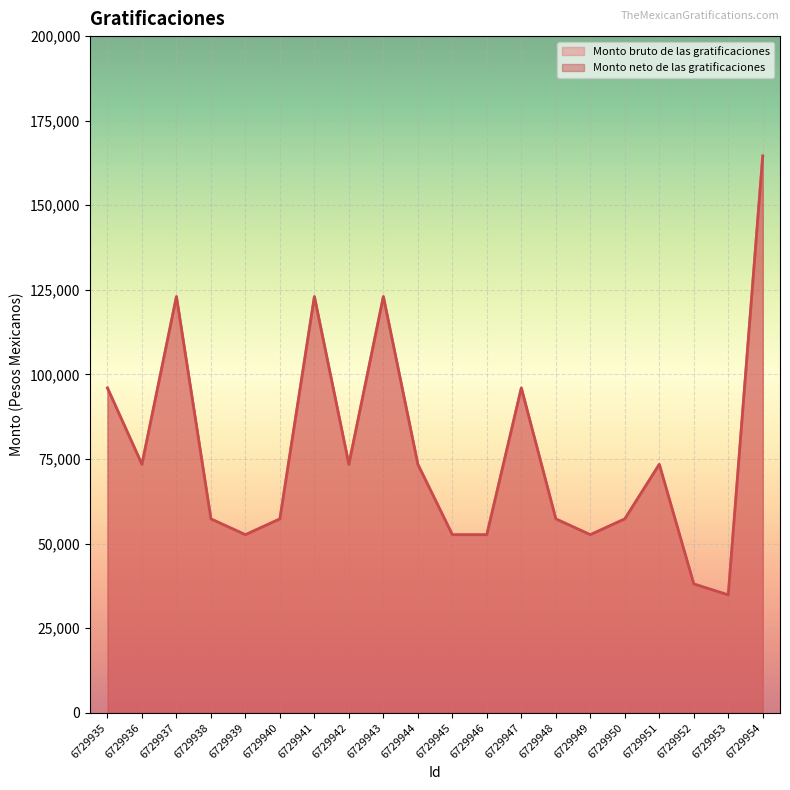

Count the number of categories in the chart.

20